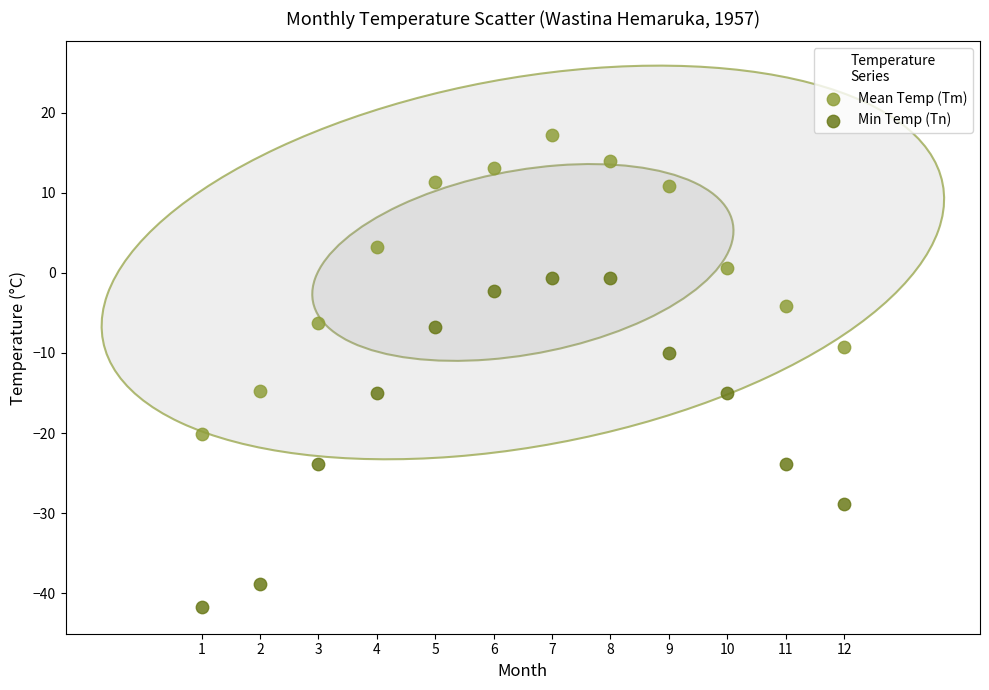

In the Min Temp (Tn) series, what Y value is closest to -21?

-23.9